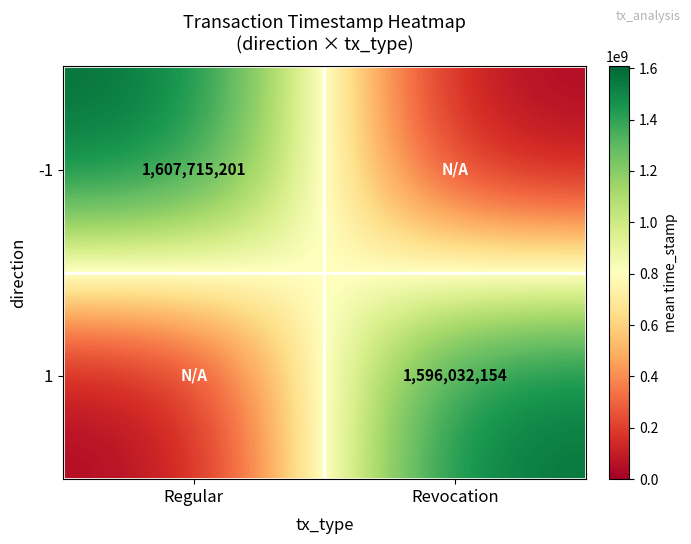

The 1 series shows 337831285 at Revocation. True or false?

False